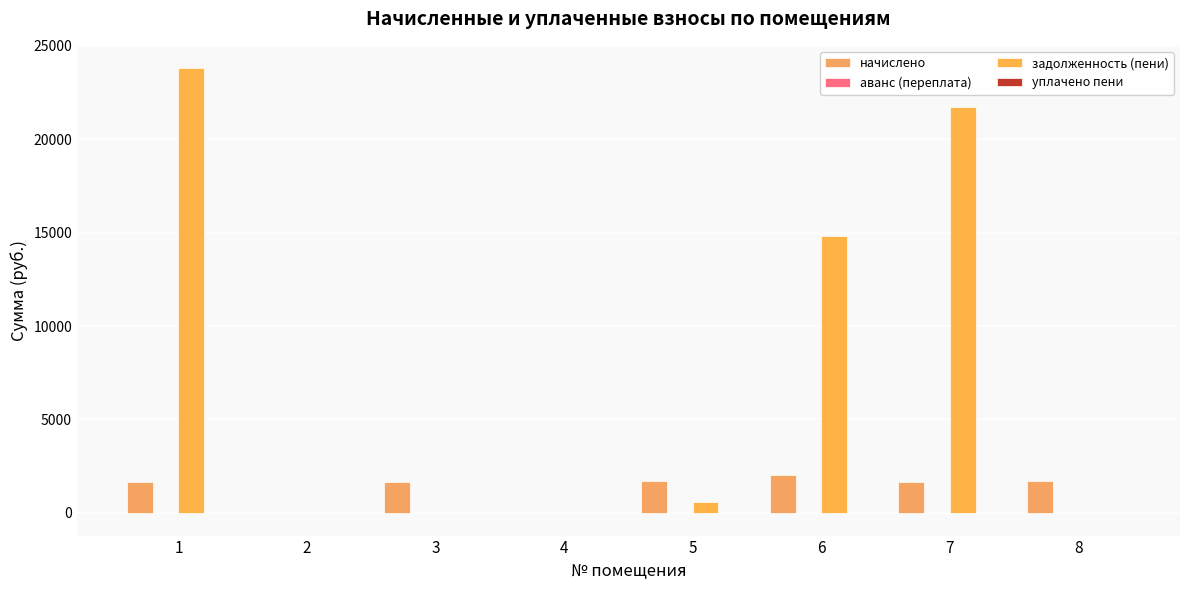

Does the chart contain stacked bars?

No